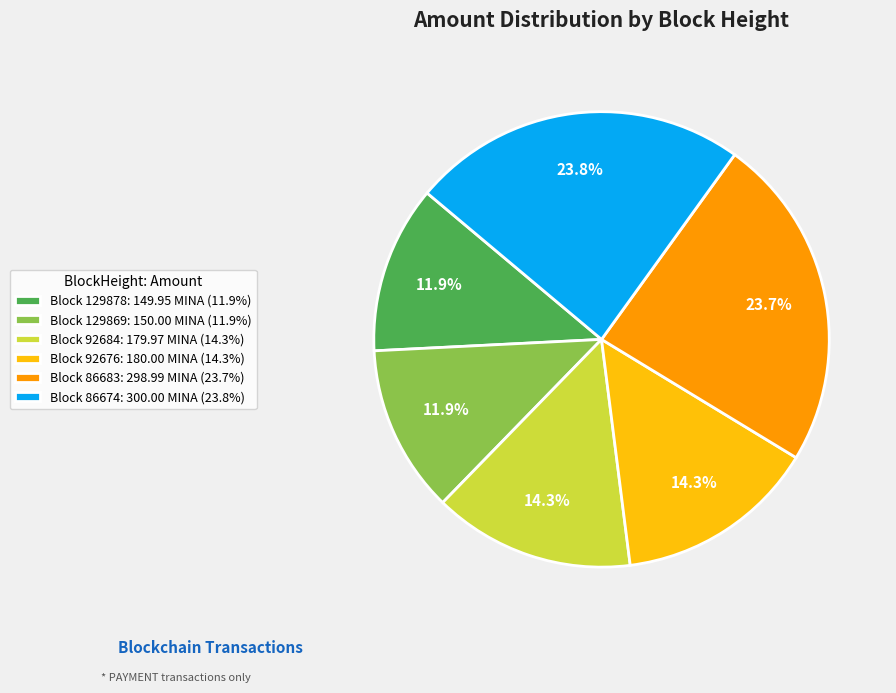

Count the number of slices in the pie.

6